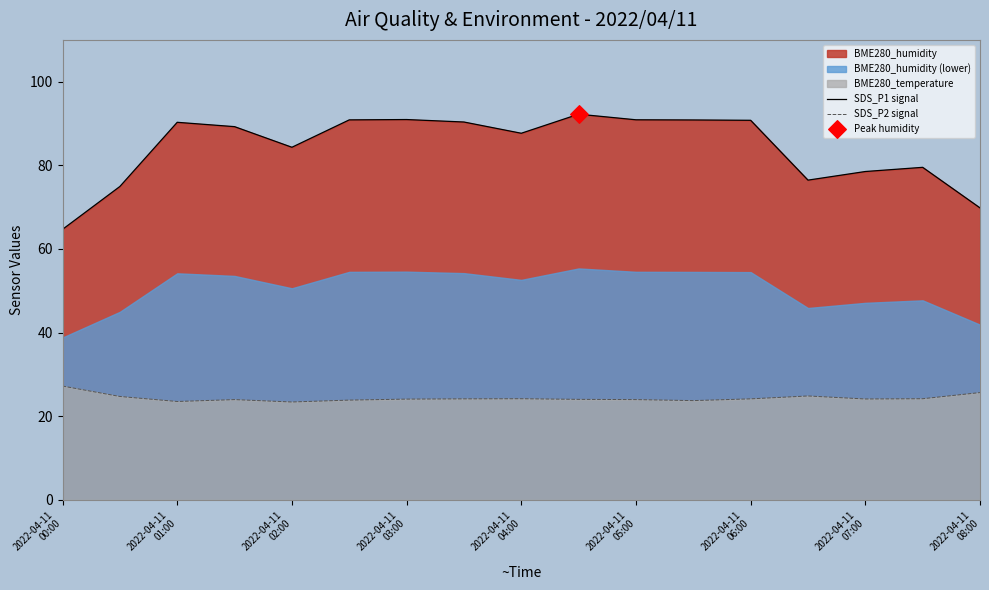

Which series has the largest total across all categories?

SDS_P1 signal